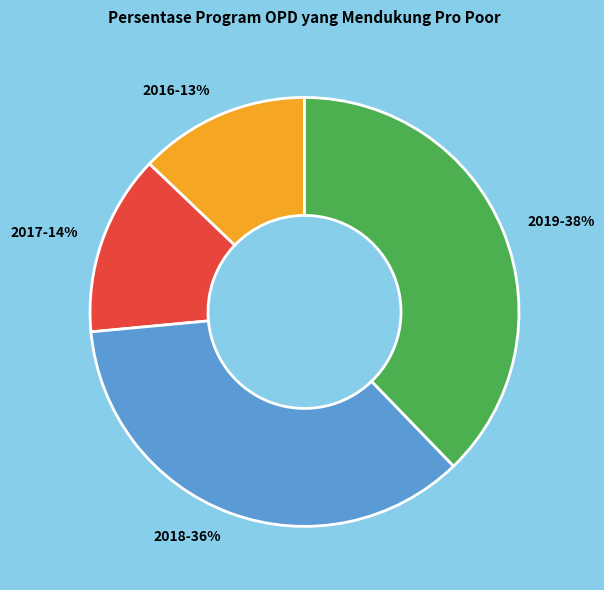

How many slices are in this pie chart?

4